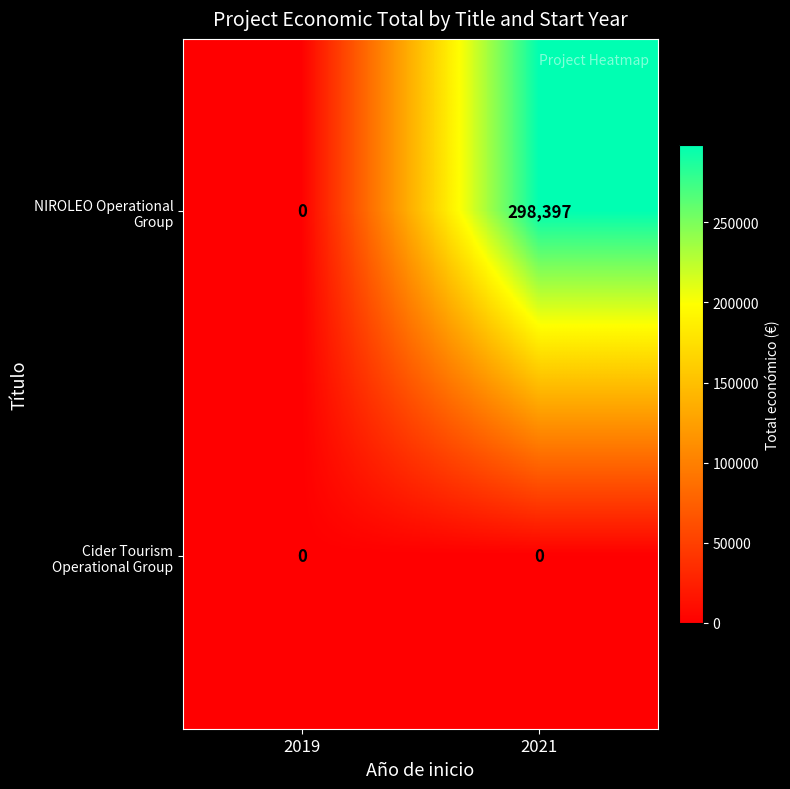

How many categories are shown in the chart?

2